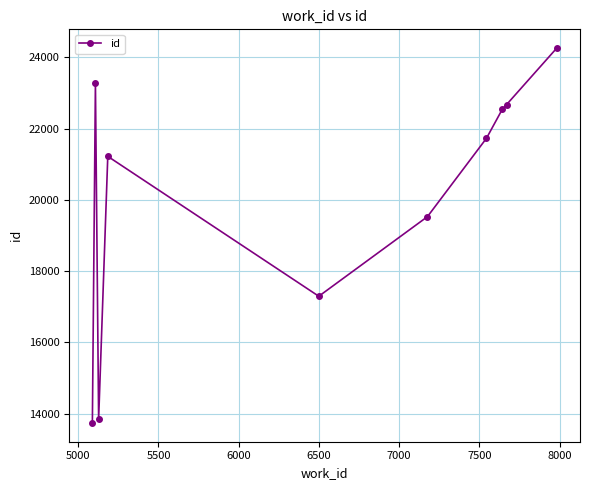

What is the value of the 5th point from the left?

17294